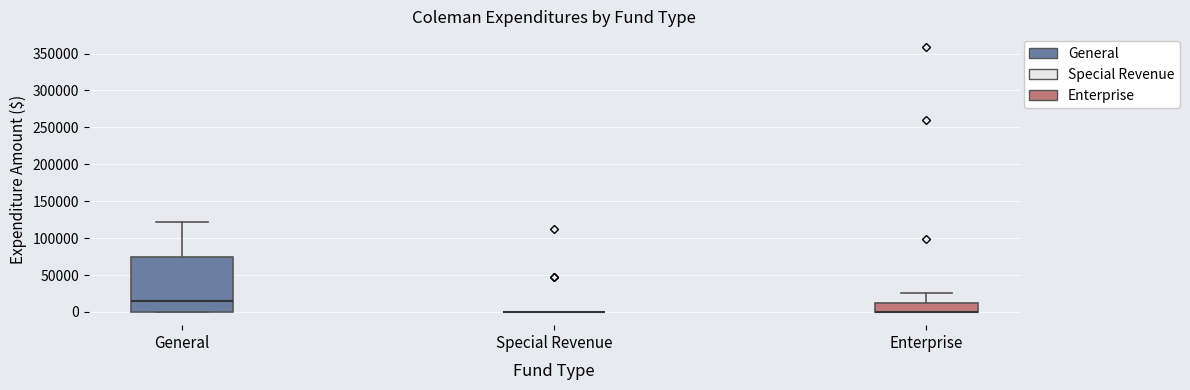

Comparing the boxes themselves (not the whiskers), which one is the tallest?

General